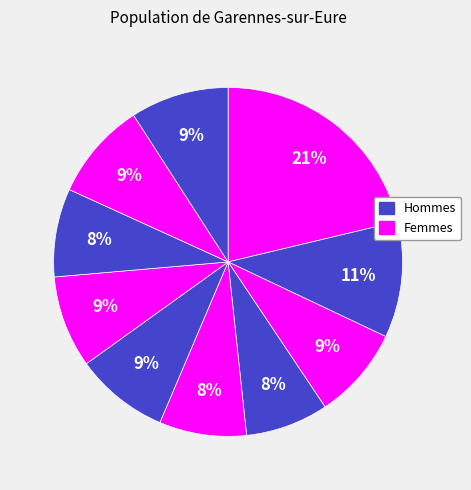

How many slices are in this pie chart?

10